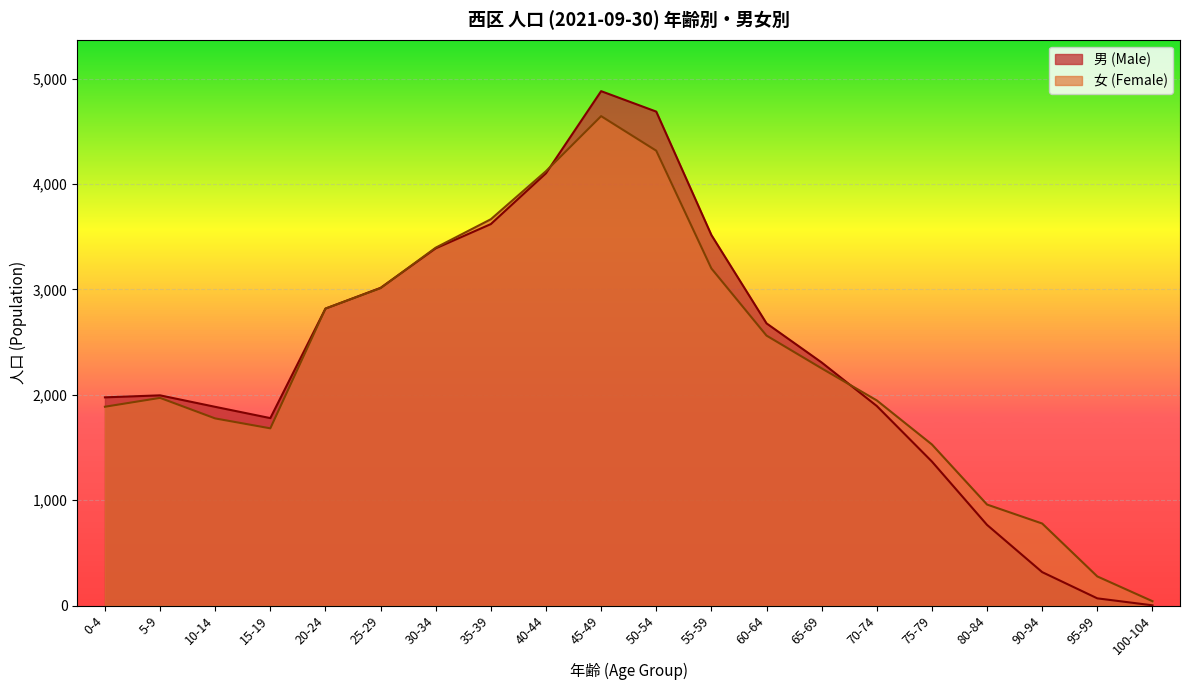

What value does the 男 (Male) series have at 75-79?

1366